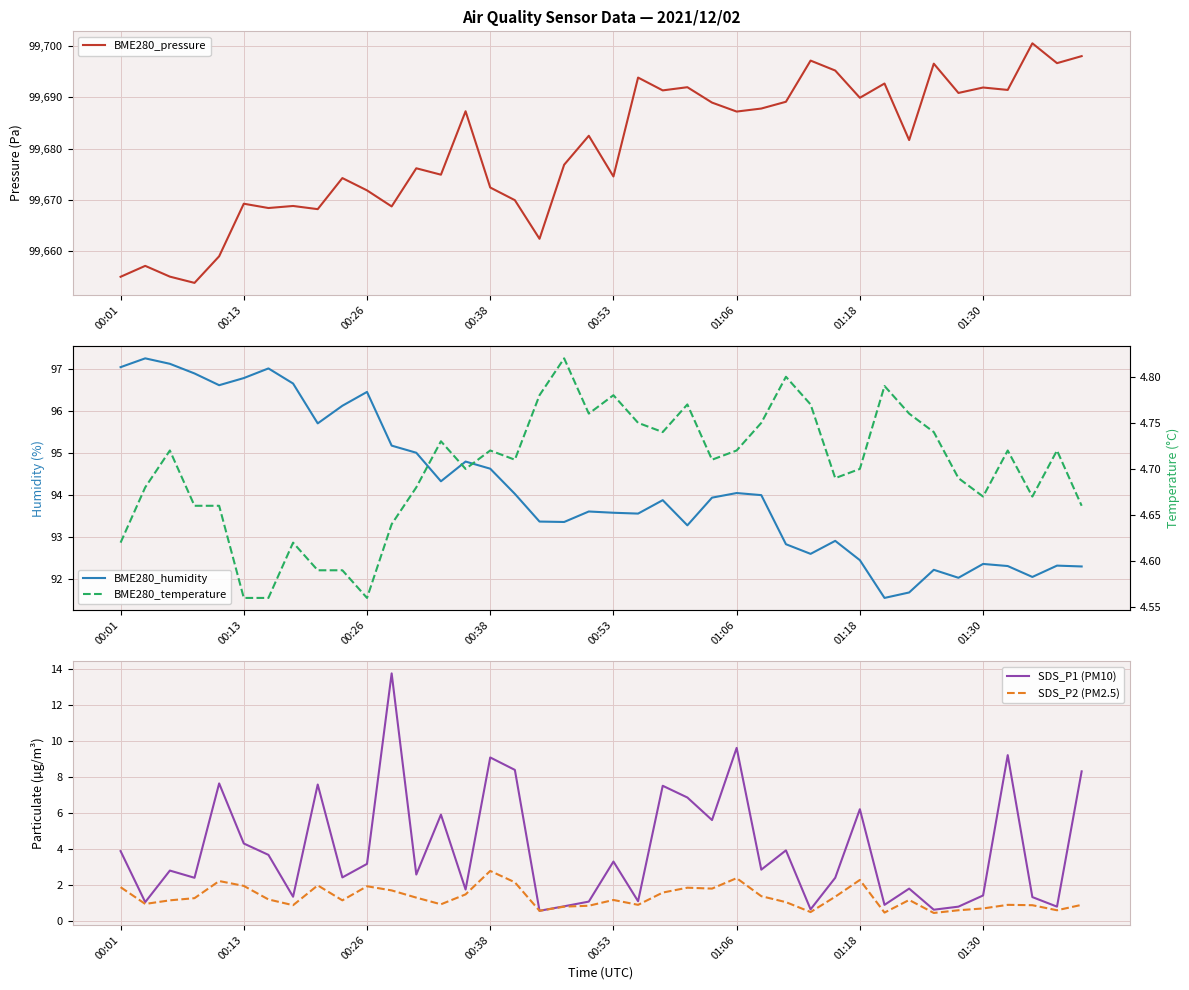

How many lines are shown in the chart?

5